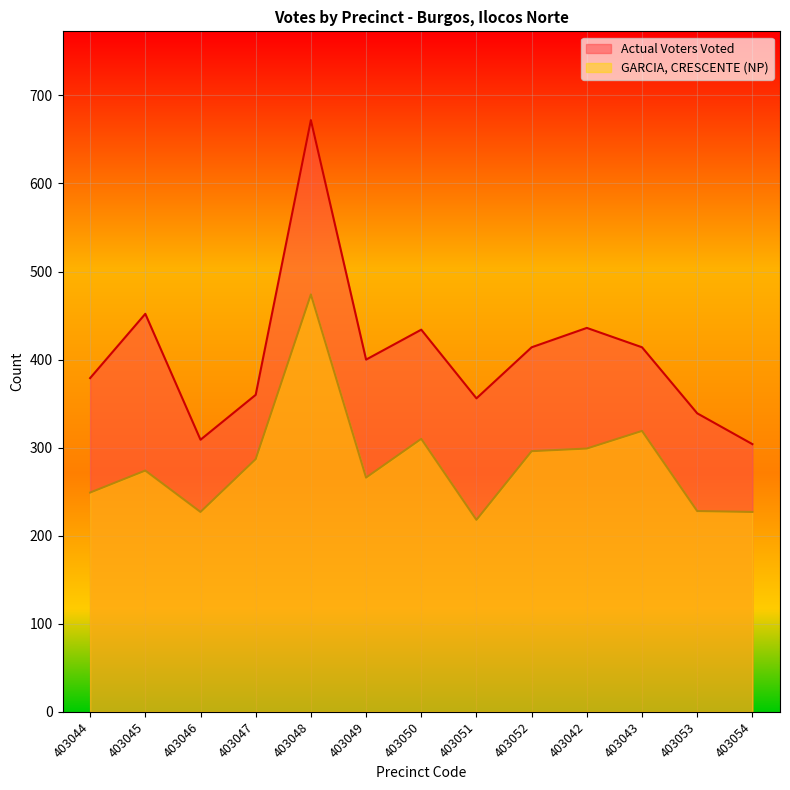

Is it true that Actual Voters Voted equals 75 at 403047?

False